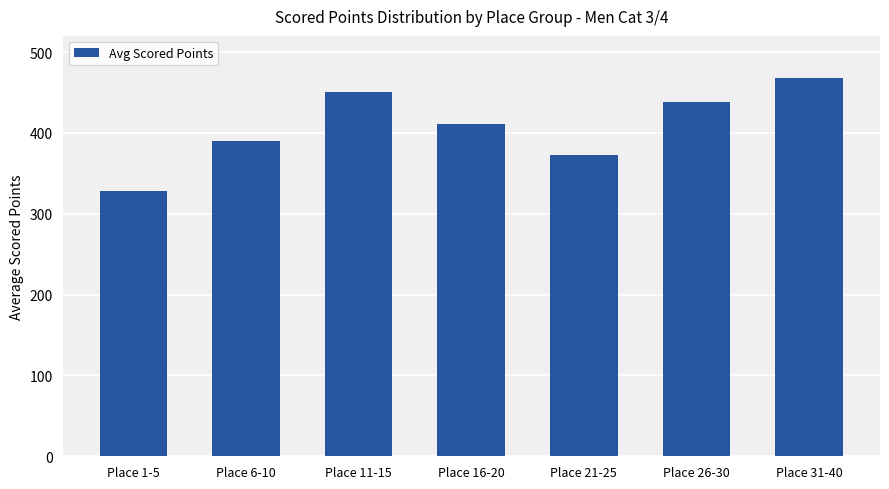

Where does the data first go above 411?

Place 11-15